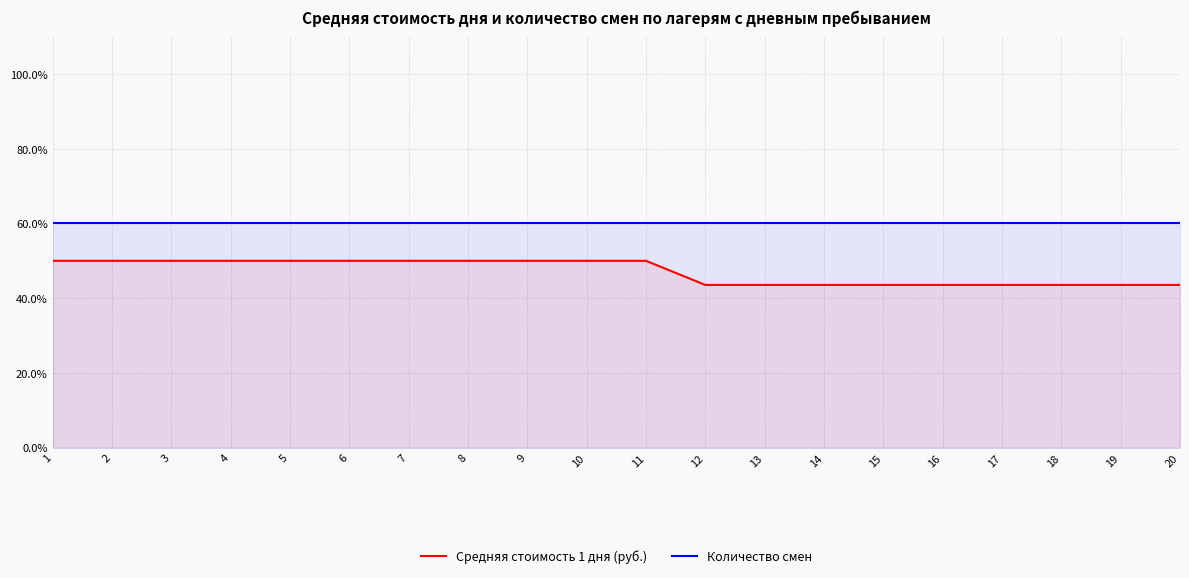

Reading right to left, extract all data points from this chart.

Средняя стоимость 1 дня (руб.): 20=43.5	19=43.5	18=43.5	17=43.5	16=43.5	15=43.5	14=43.5	13=43.5	12=43.5	11=50.0	10=50.0	9=50.0	8=50.0	7=50.0	6=50.0	5=50.0	4=50.0	3=50.0	2=50.0	1=50.0
Количество смен: 20=60.0	19=60.0	18=60.0	17=60.0	16=60.0	15=60.0	14=60.0	13=60.0	12=60.0	11=60.0	10=60.0	9=60.0	8=60.0	7=60.0	6=60.0	5=60.0	4=60.0	3=60.0	2=60.0	1=60.0